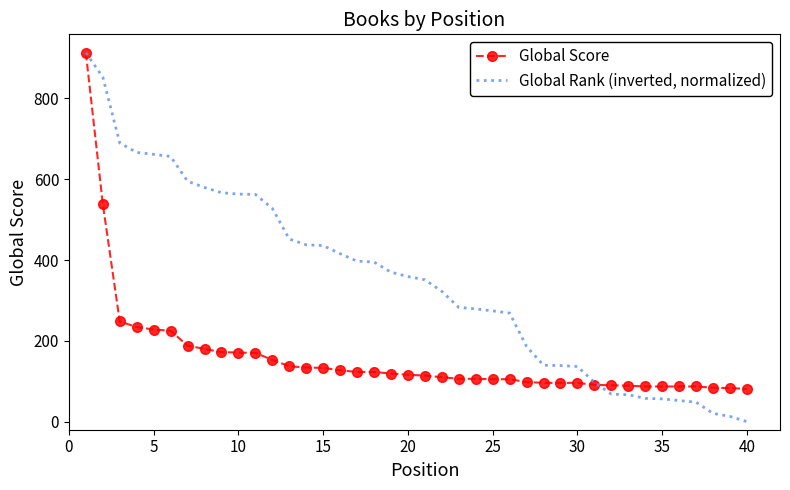

Rank the series by their average value, from highest to lowest.

Global Rank (inverted, normalized), Global Score